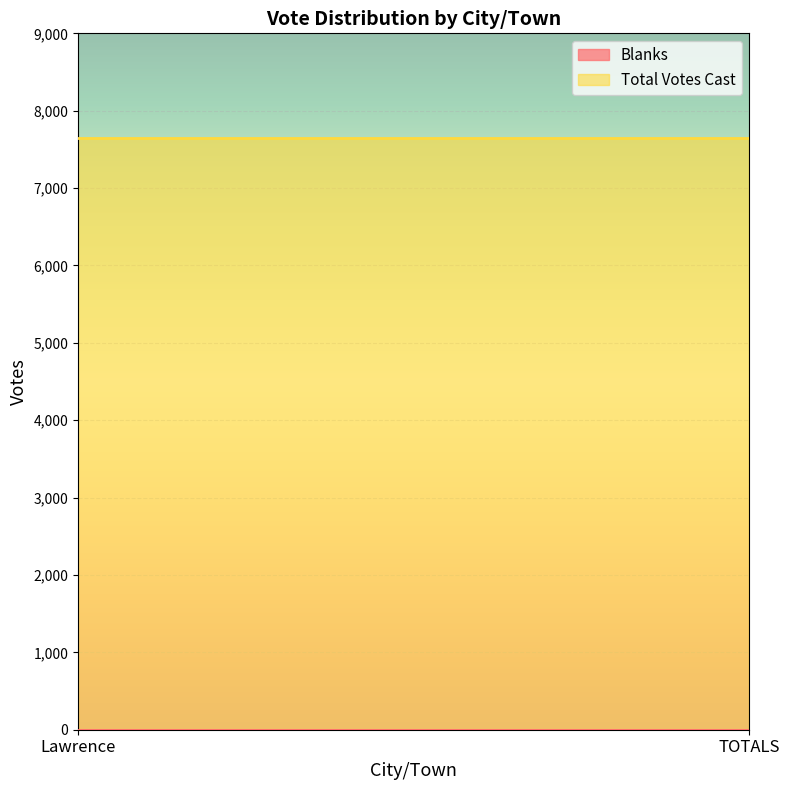

What is the sum of the Total Votes Cast values at Lawrence and TOTALS?

15288